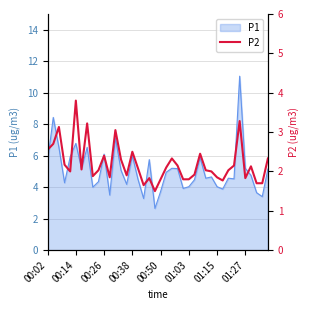

What is the highest value of the P1 series?

11.1